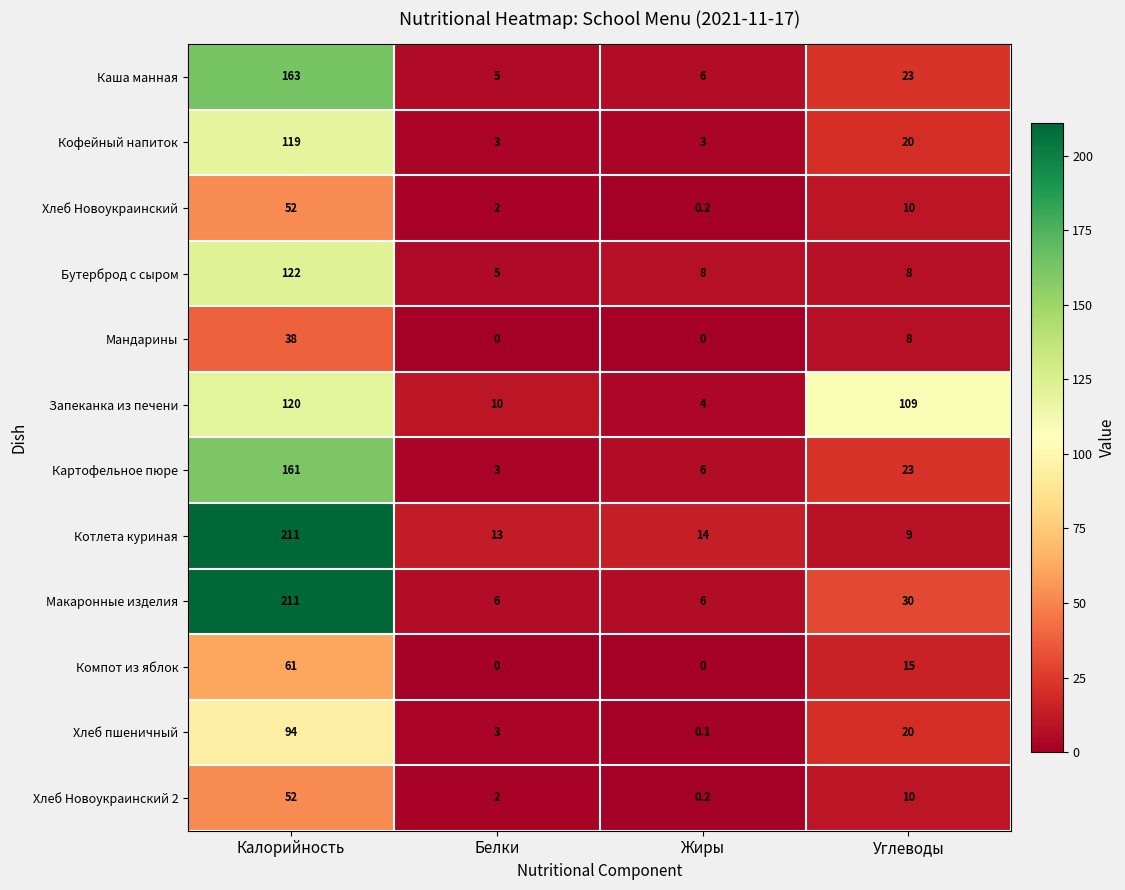

What is the difference between the second highest and second lowest values in the Запеканка из печени series?

99.0